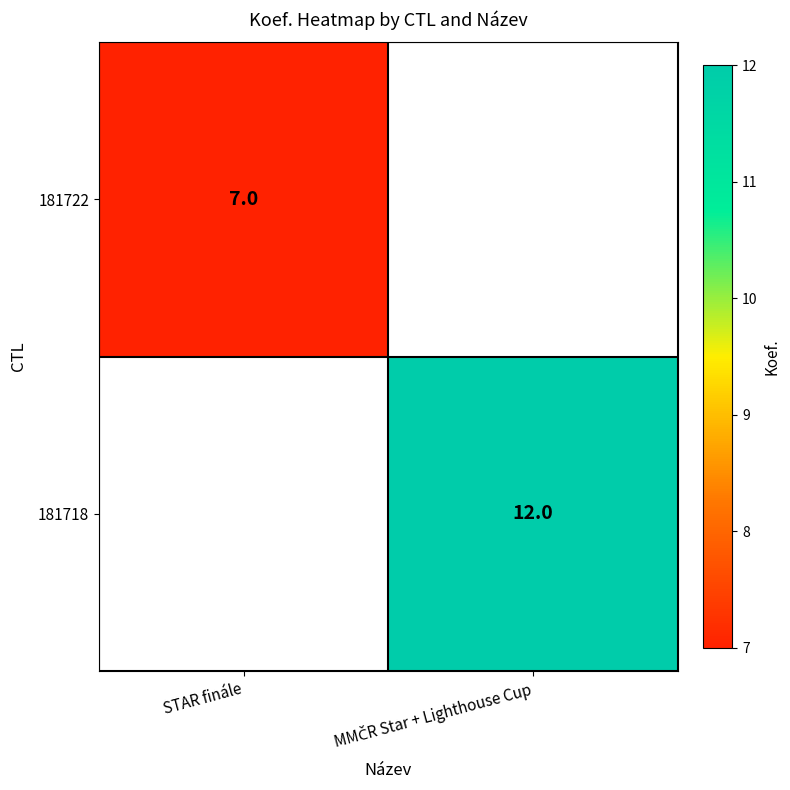

What is the greatest value displayed?

12.0